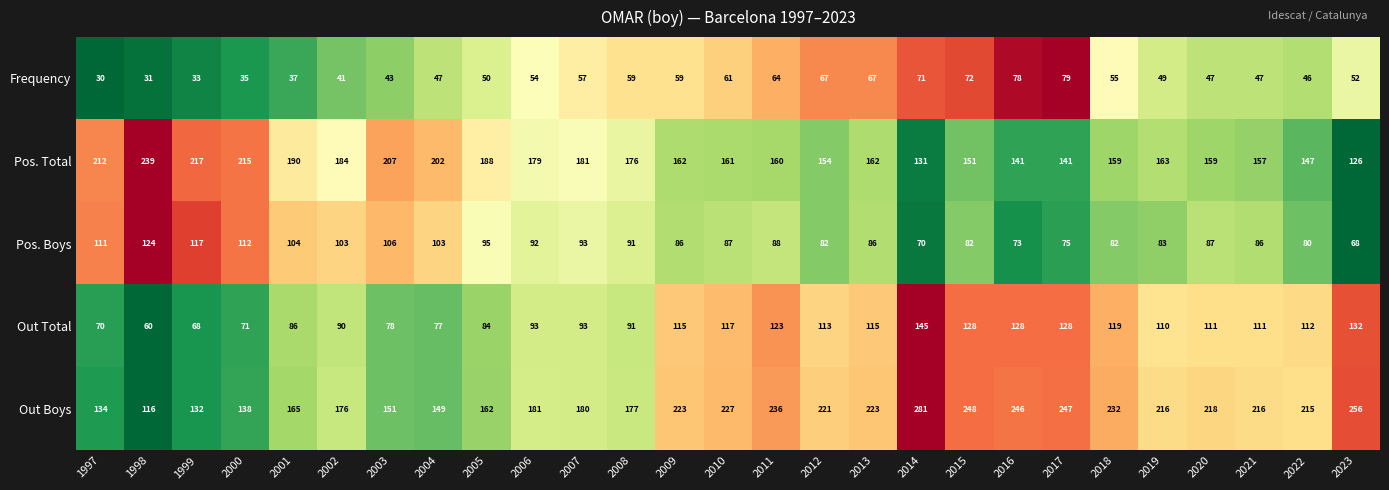

True or false: Out Total has a value of 73 at 2021.

False